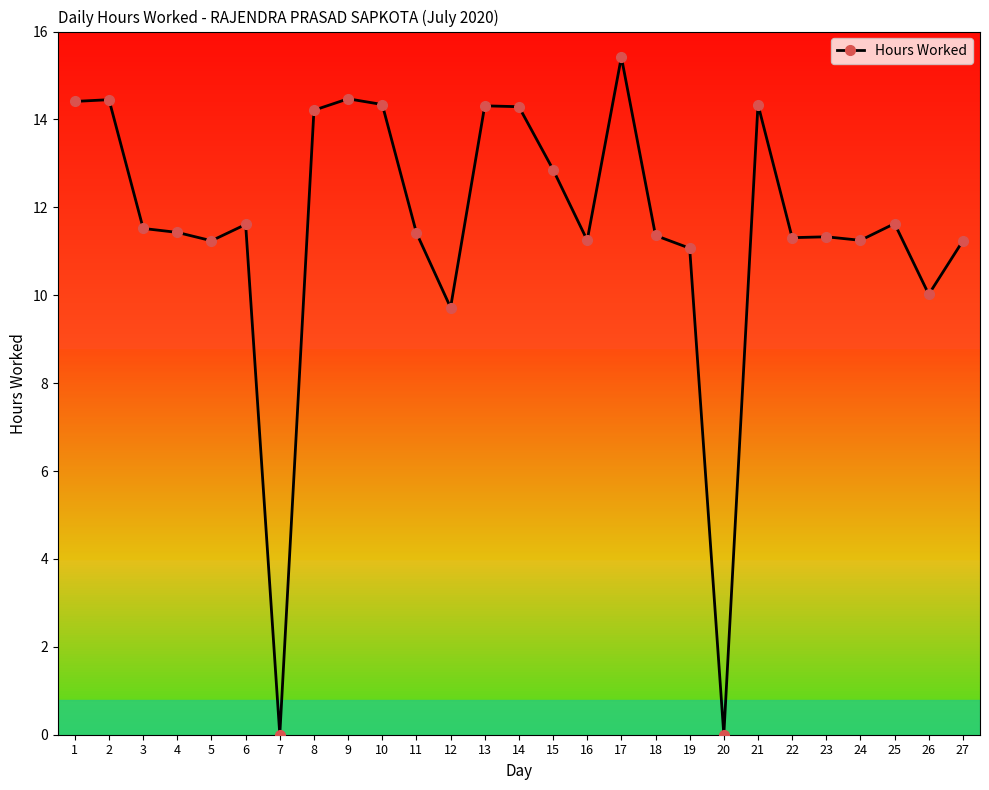

What is the sum of all values?

310.5